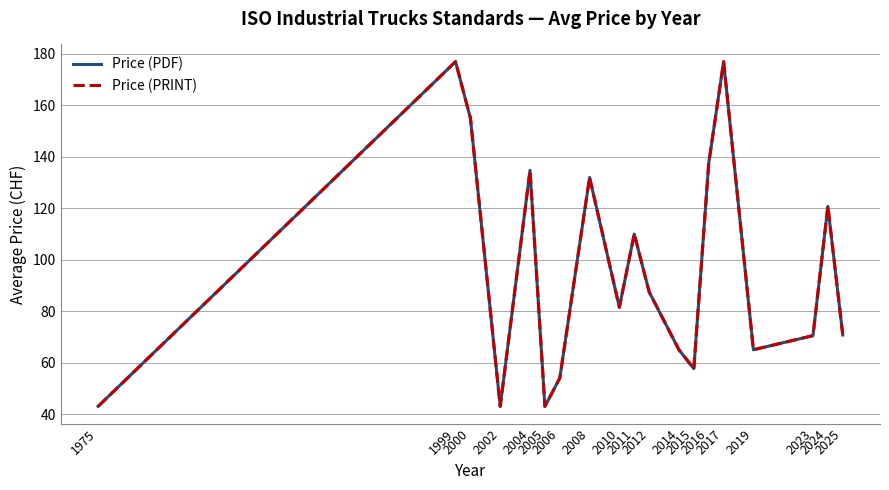

In Price (PDF), how many points are lower than both neighbors (excluding endpoints)?

5